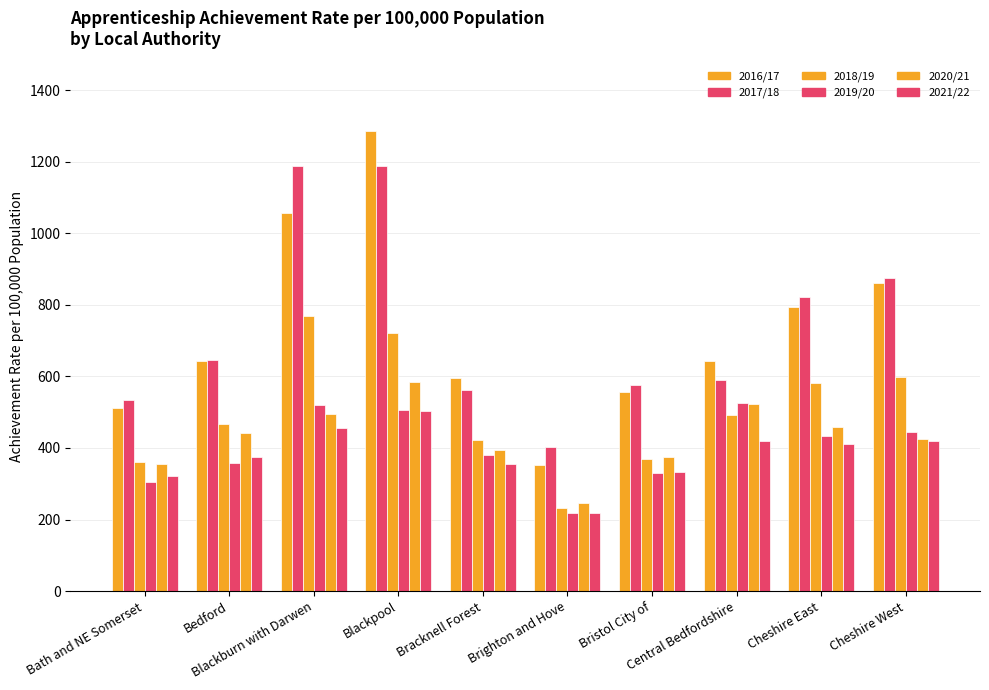

How many groups of bars are there?

10